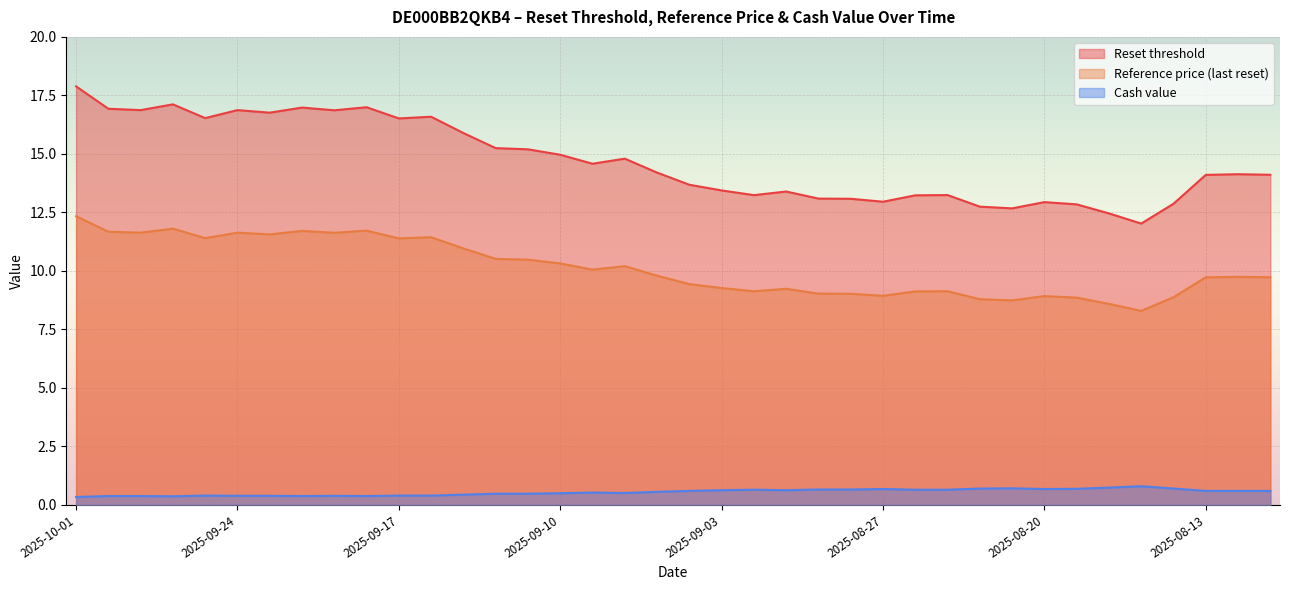

Is the value of Cash value at 2025-09-29 greater than the value of Reference price (last reset) at 2025-09-16?

No